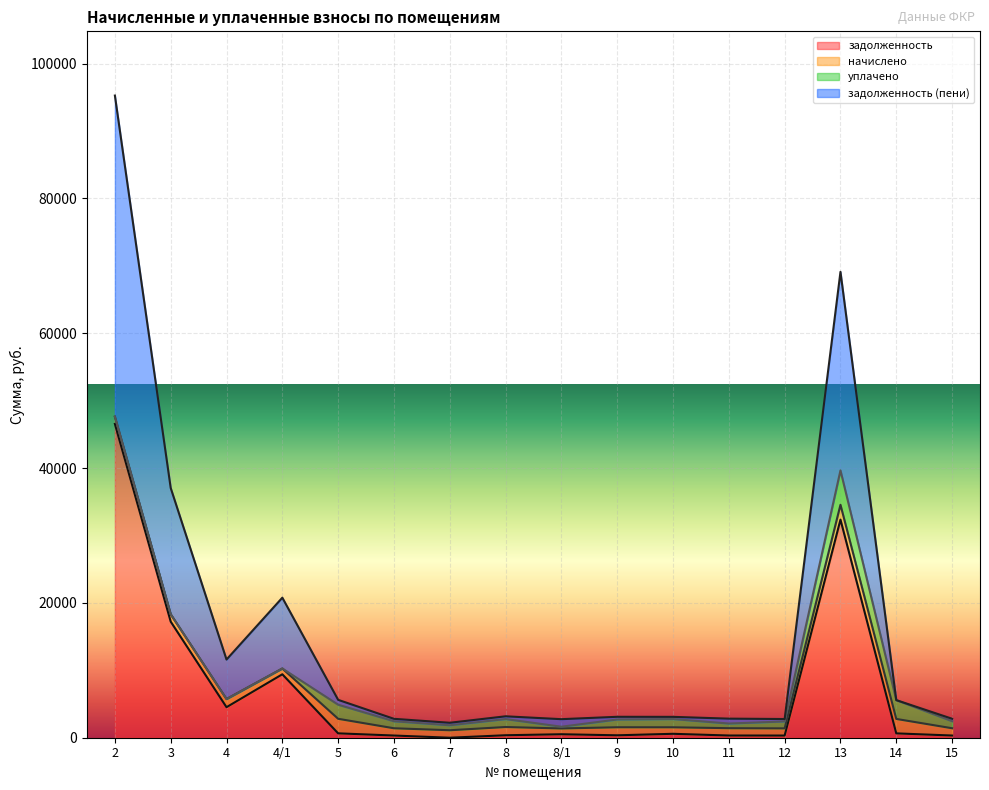

At which label is задолженность closest to 23278?

3